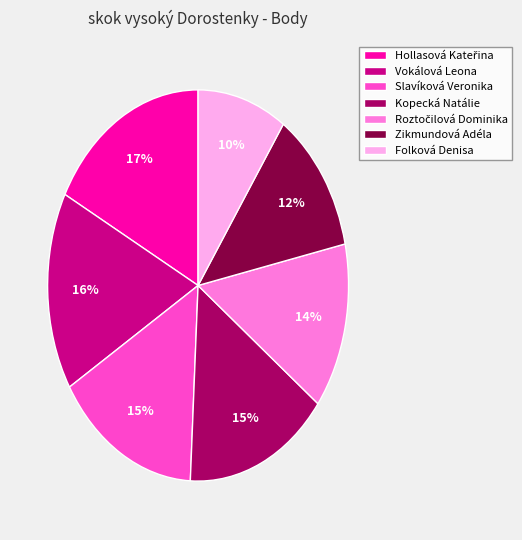

What percentage is the Folková Denisa slice, to the nearest percent?

10%